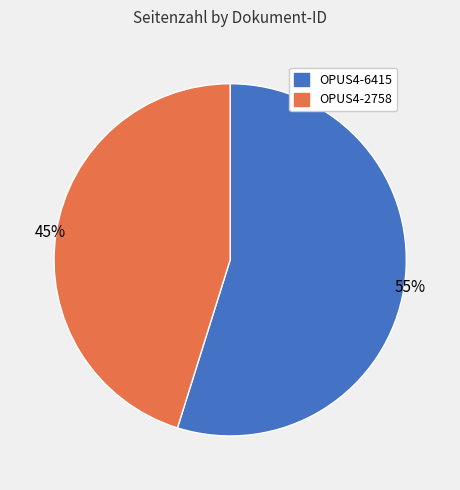

Rank the categories by value from highest to lowest.

OPUS4-6415, OPUS4-2758